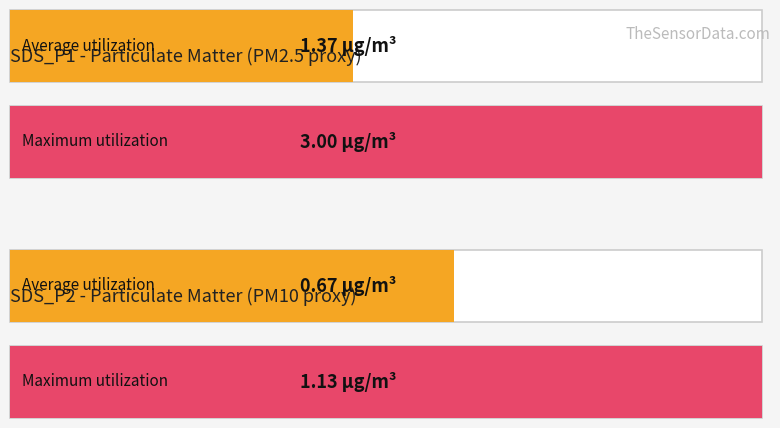

Rank the series by their average value, from highest to lowest.

SDS_P1, SDS_P2